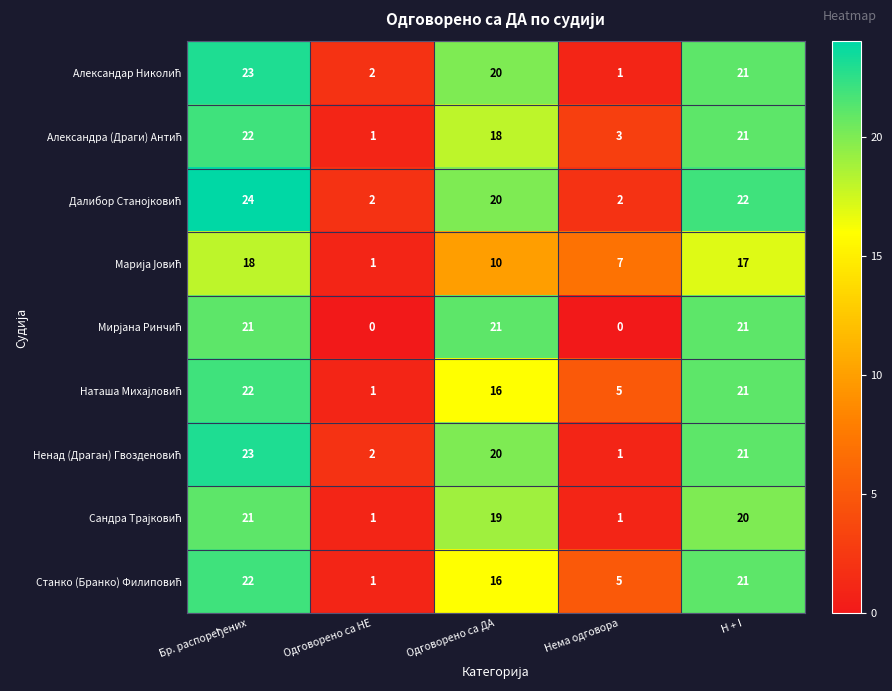

What is the greatest value displayed?

24